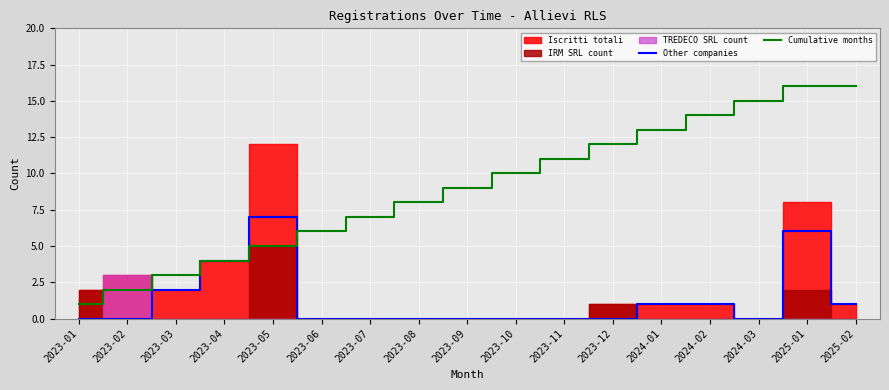

Is this an area chart (filled region under the line)?

No